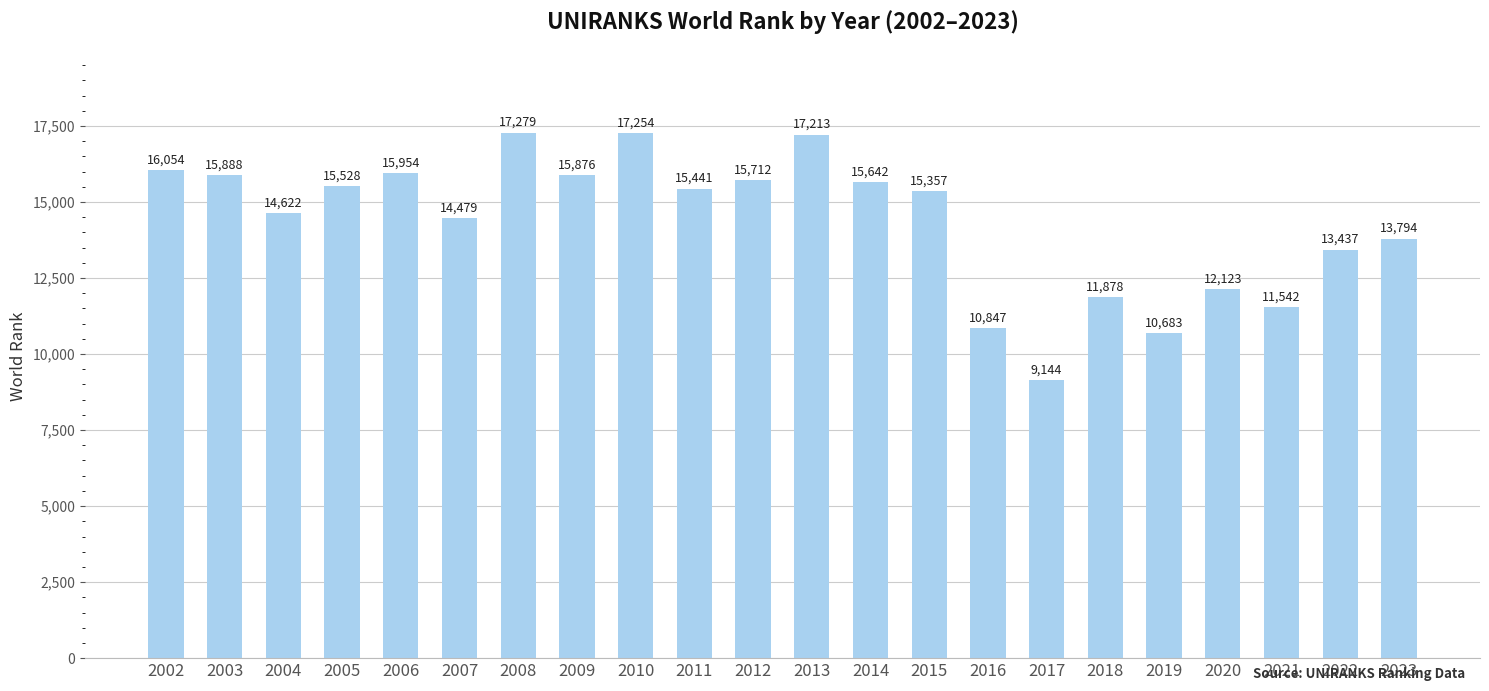

What is the maximum value shown in the chart?

17279